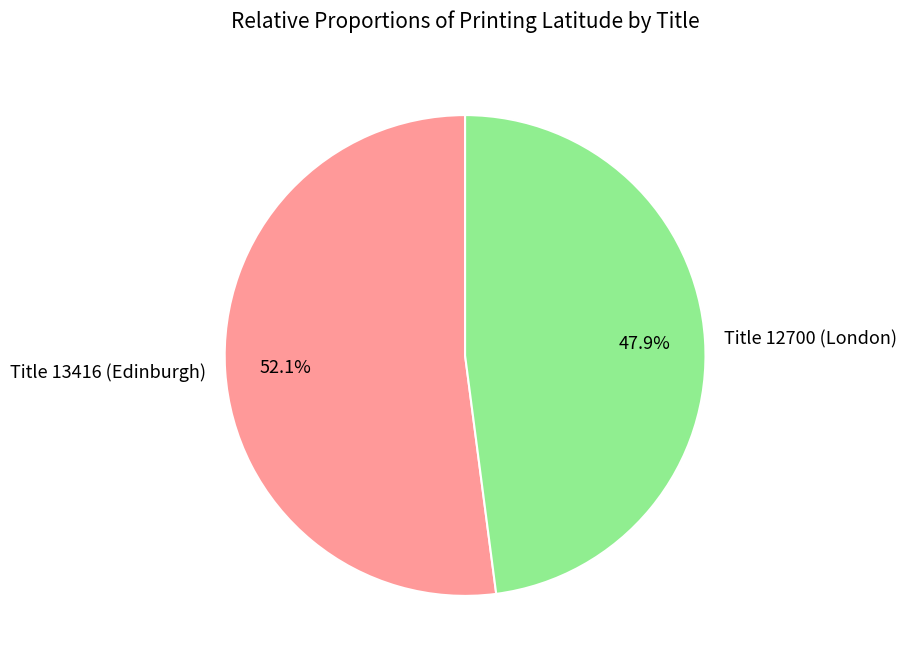

What percentage is the Title 13416 (Edinburgh) slice, to the nearest percent?

52%